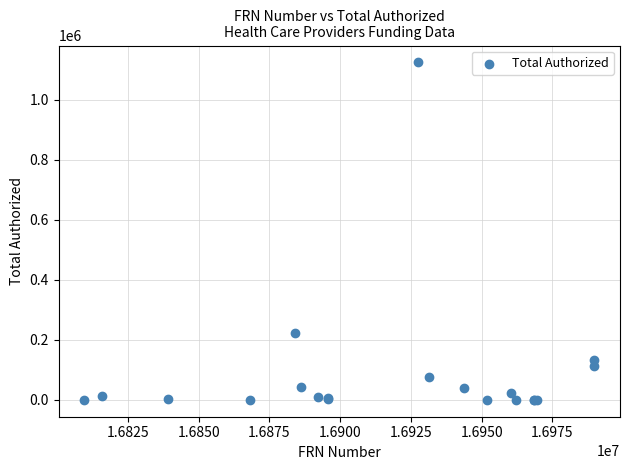

What Y value in the scatter plot is closest to 562790?

222109.6